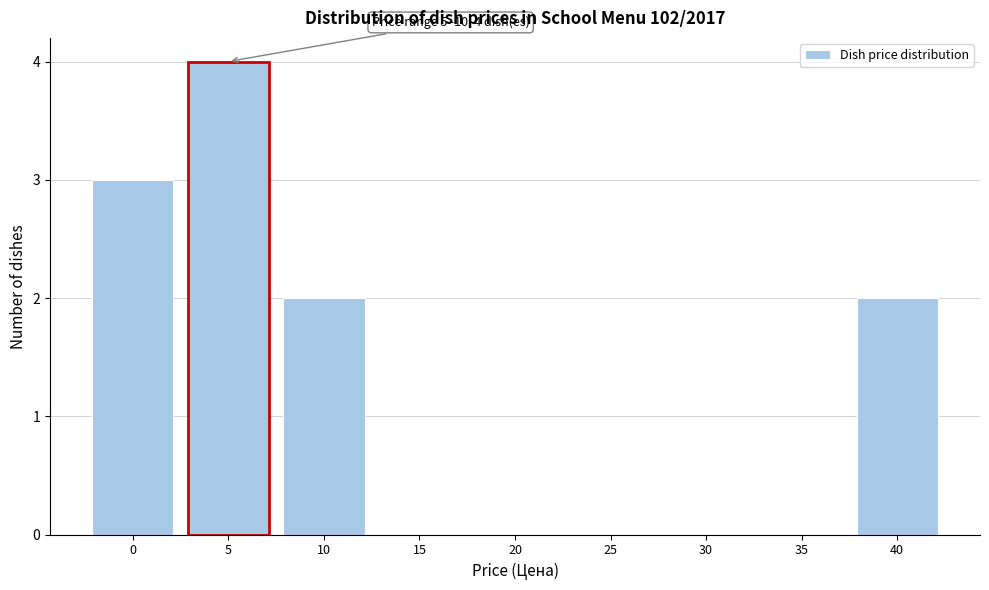

Reading left to right, list all the values displayed in this chart.

0=3	5=4	10=2	15=0	20=0	25=0	30=0	35=0	40=2